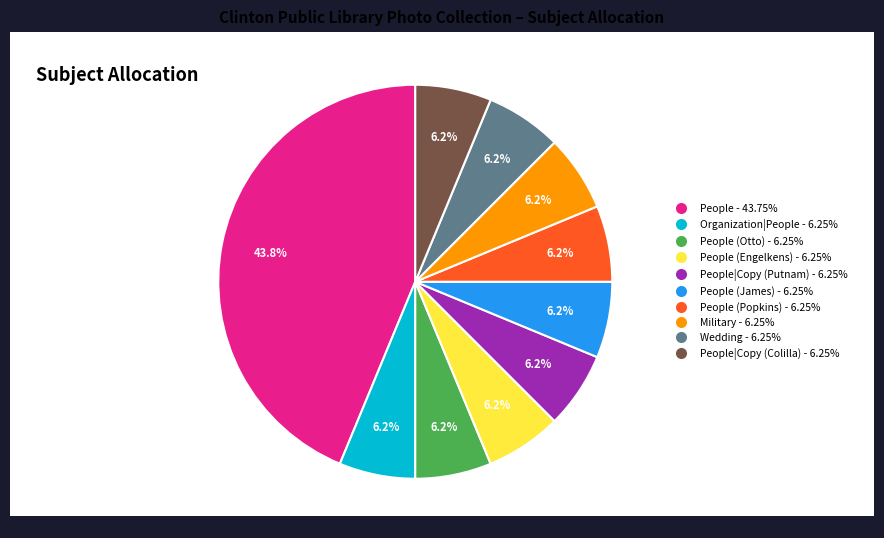

How many slices are in this pie chart?

10